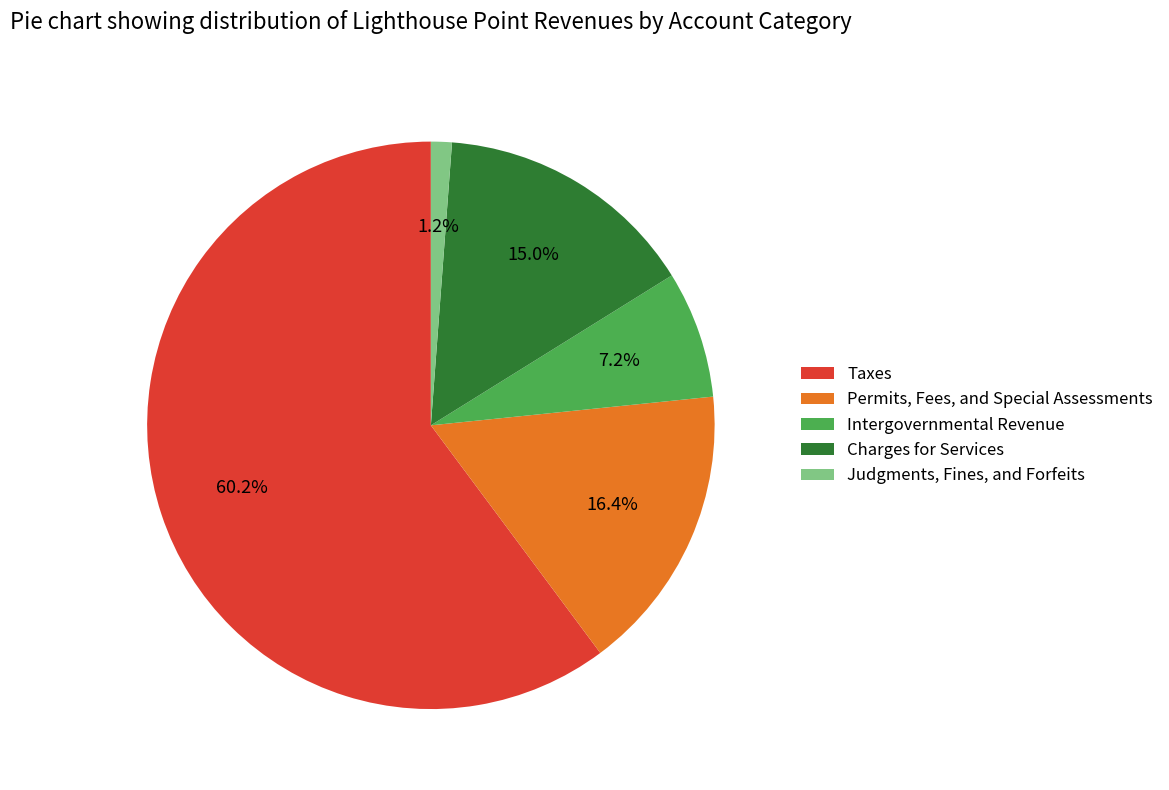

Rank the categories by value from highest to lowest.

Taxes, Permits, Fees, and Special Assessments, Charges for Services, Intergovernmental Revenue, Judgments, Fines, and Forfeits